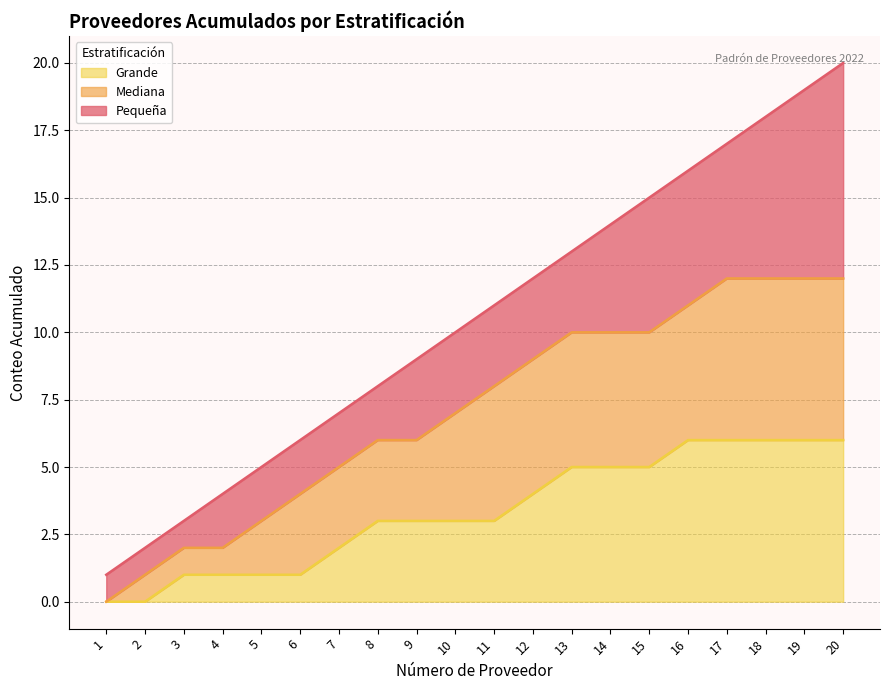

True or false: Grande has more than 2 interior local peaks.

False